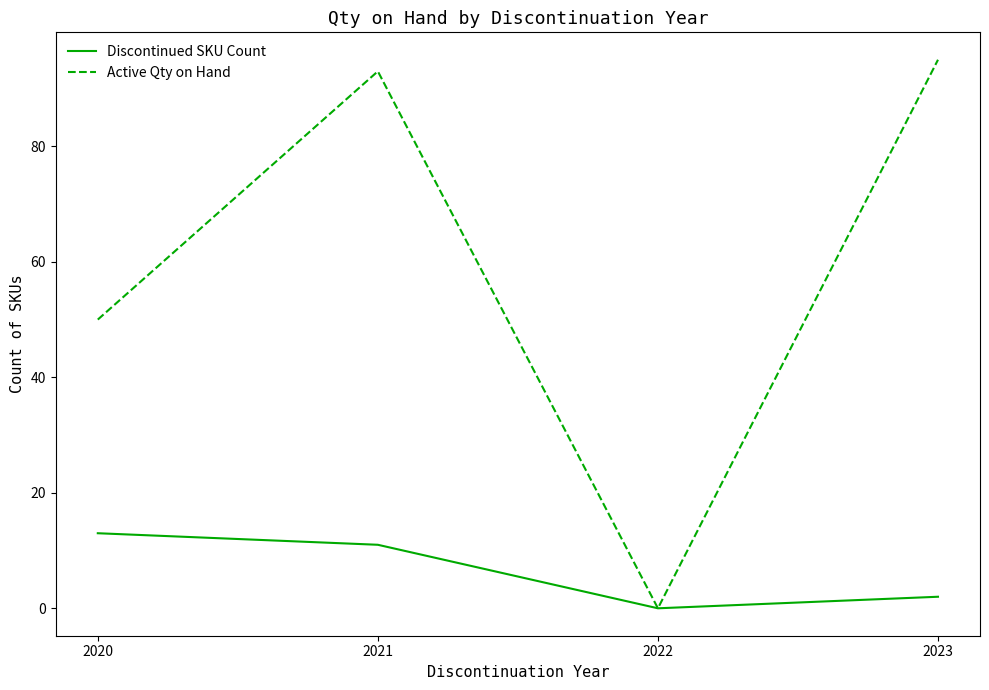

Reading right to left, what are all the values shown in this chart?

Discontinued SKU Count: 2023=2	2022=0	2021=11	2020=13
Active Qty on Hand: 2023=95	2022=0	2021=93	2020=50